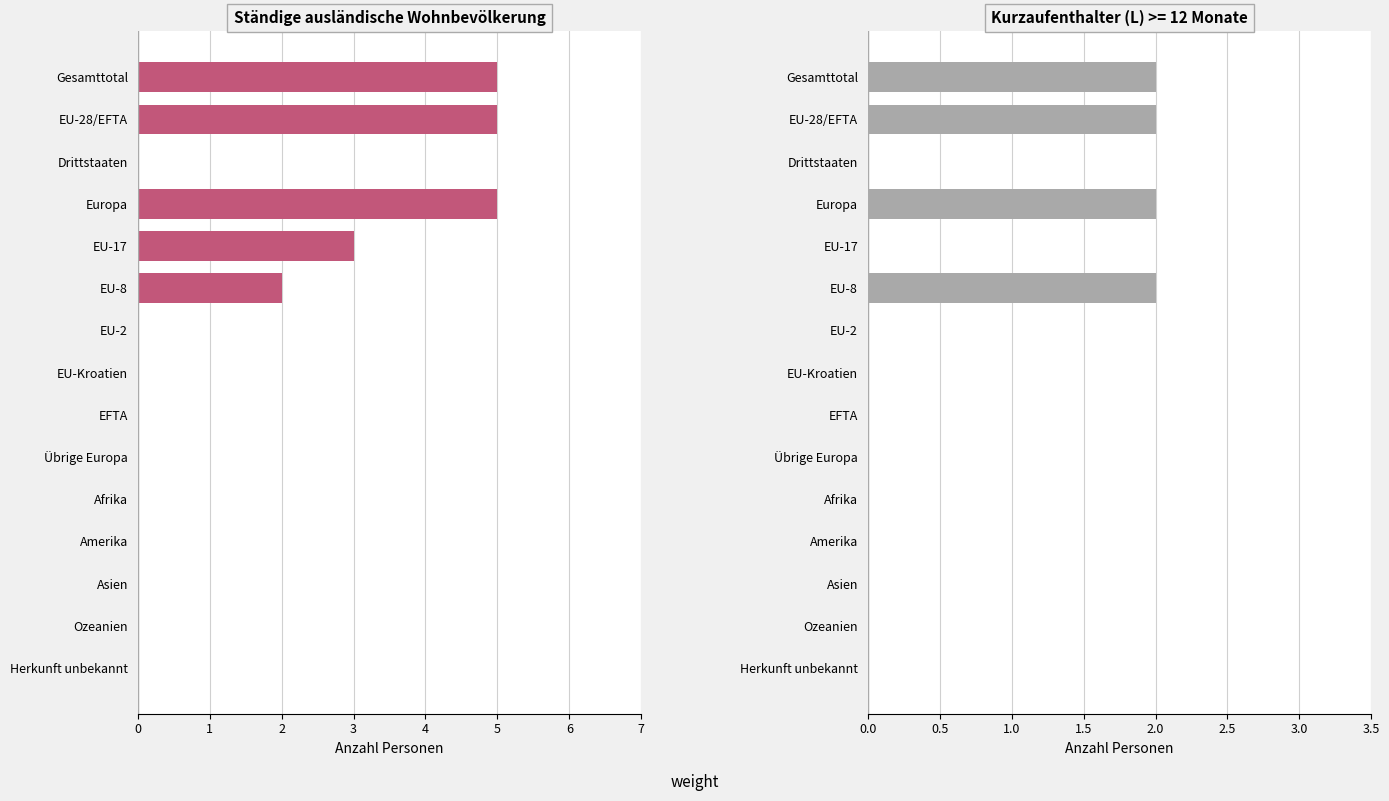

What is the total value across all series at Europa?

7